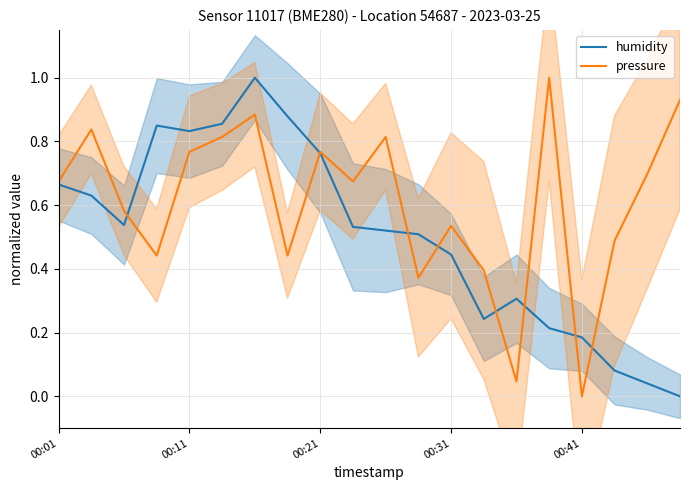

Which category has the lowest value in the pressure series?

00:41